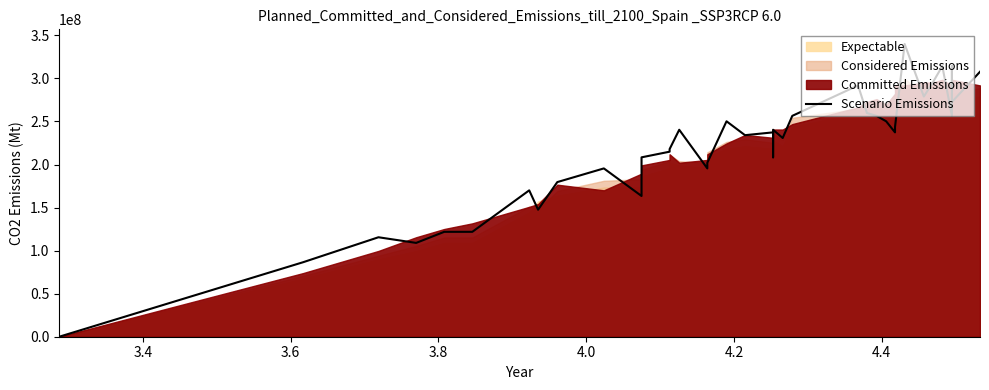

At which category does the data reach its first local valley?

3.8